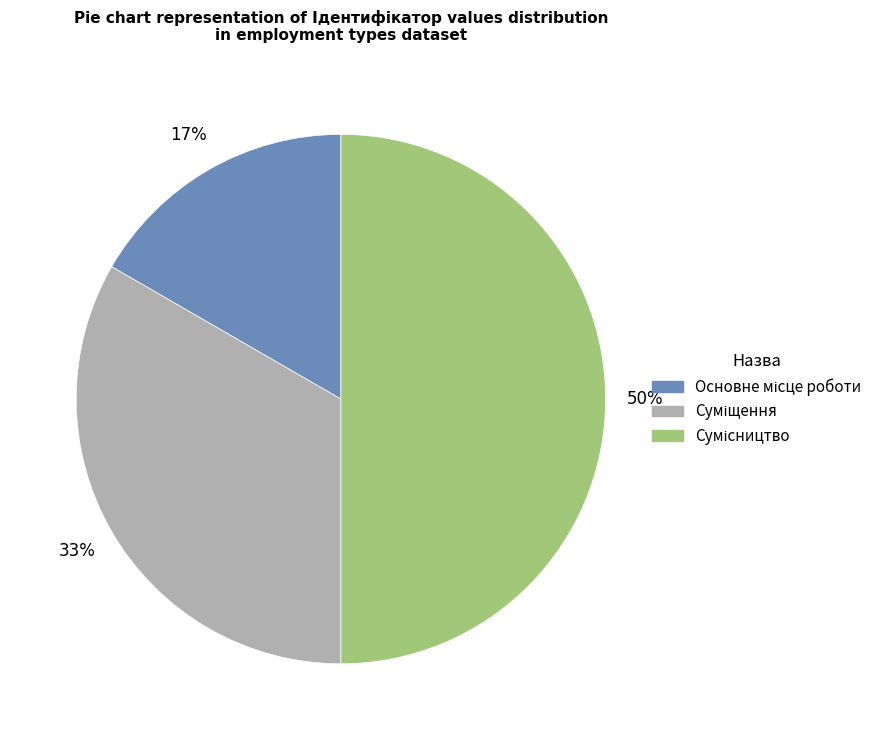

To the nearest percent, what is the difference between the largest and smallest slice percentages?

33%